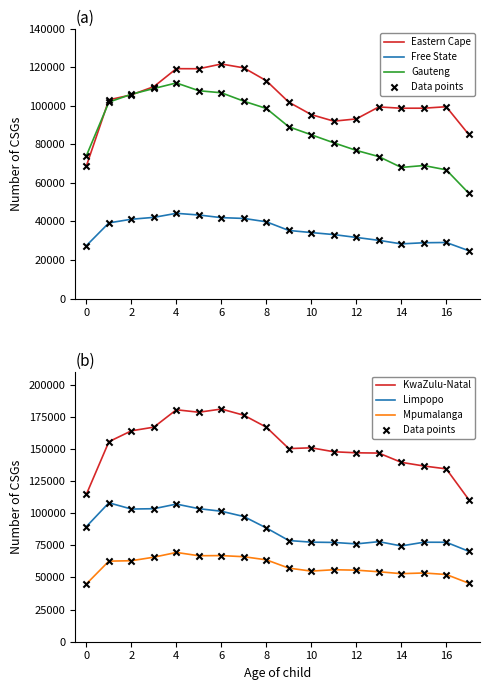

Which series reaches the maximum Y coordinate?

KwaZulu-Natal